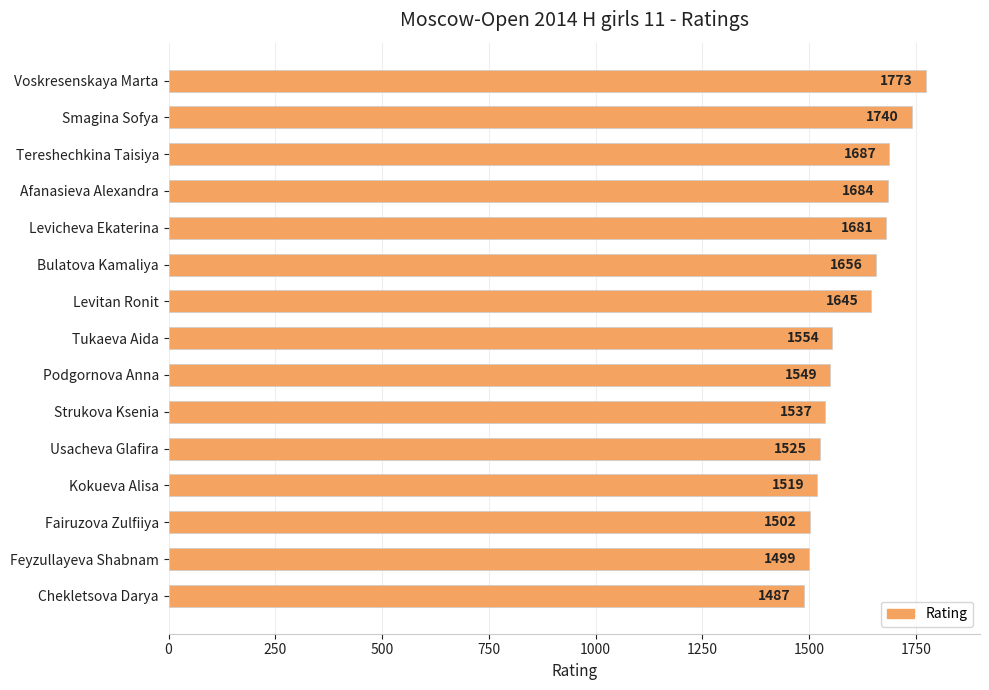

How many values are below 1554?

7